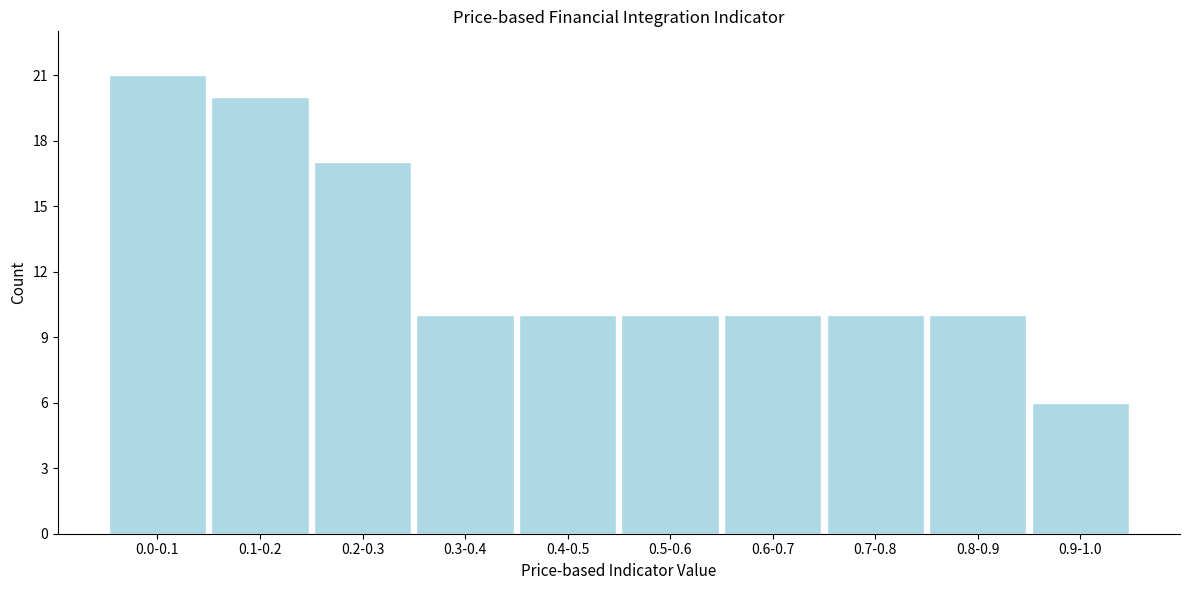

Reading left to right, list all the values displayed in this chart.

21	20	17	10	10	10	10	10	10	6